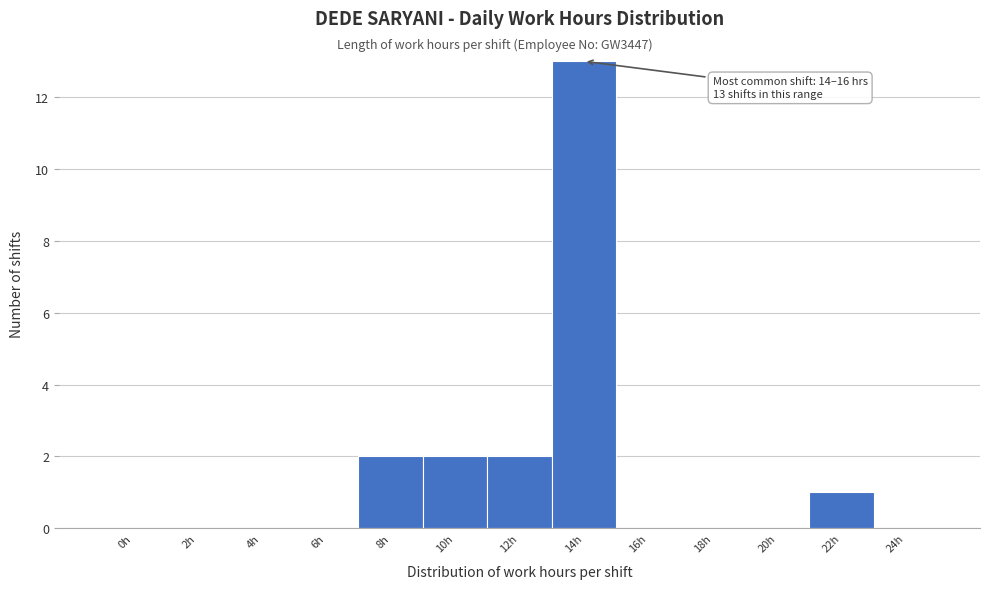

Reading left to right, what are all the values shown in this chart?

0h=0	2h=0	4h=0	6h=0	8h=2	10h=2	12h=2	14h=13	16h=0	18h=0	20h=0	22h=1	24h=0